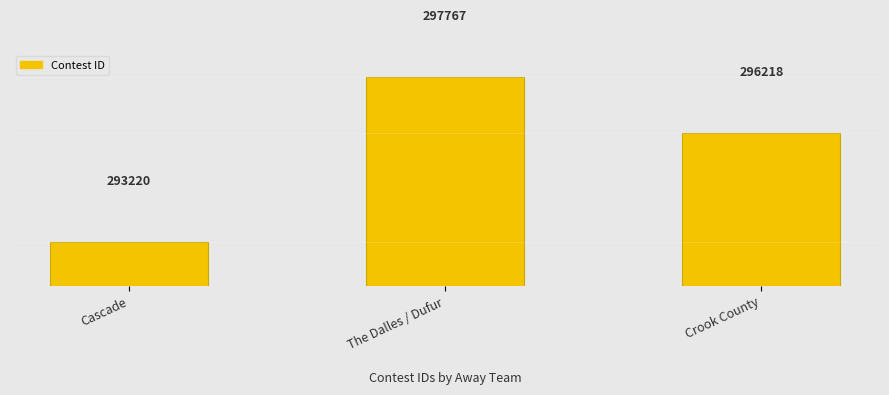

How many series are shown in this chart?

1